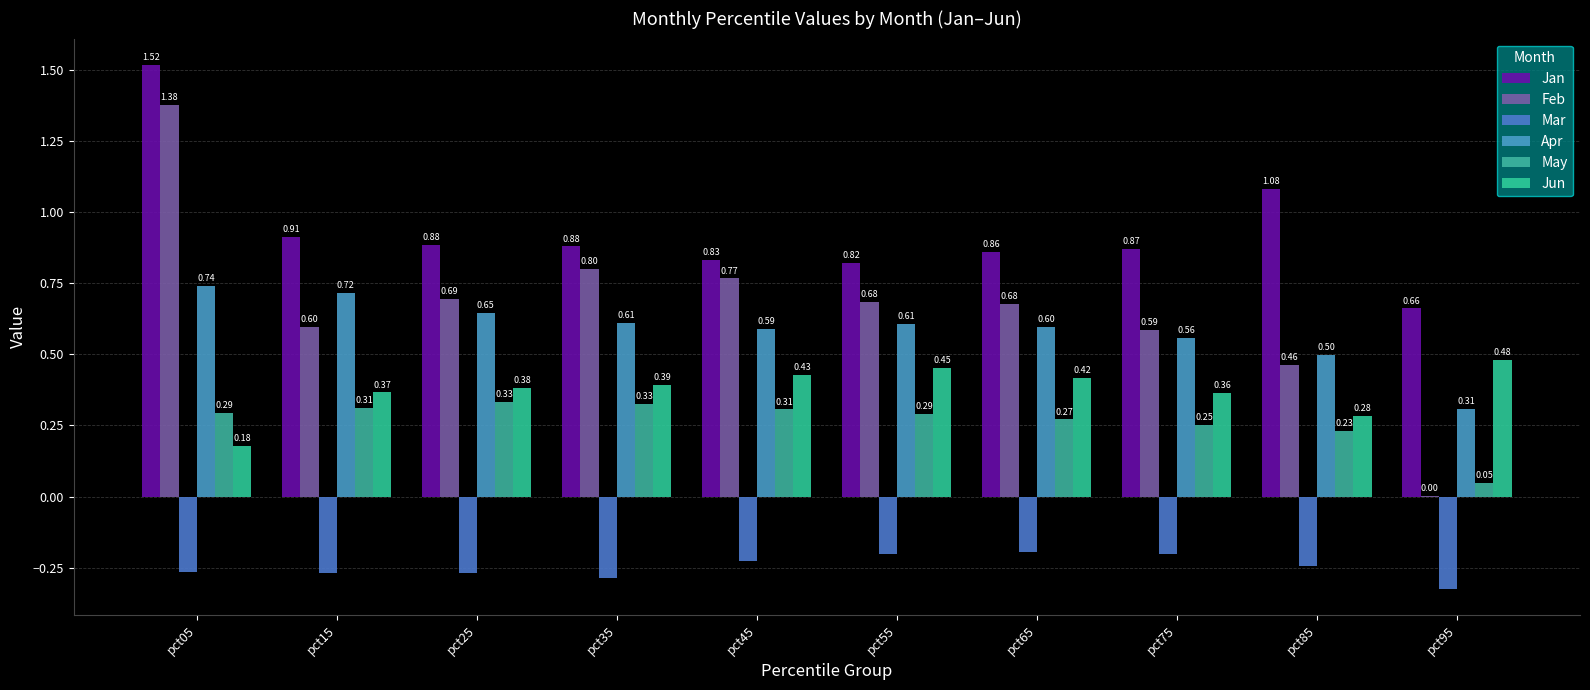

At which category is the sum across all series the highest?

pct05